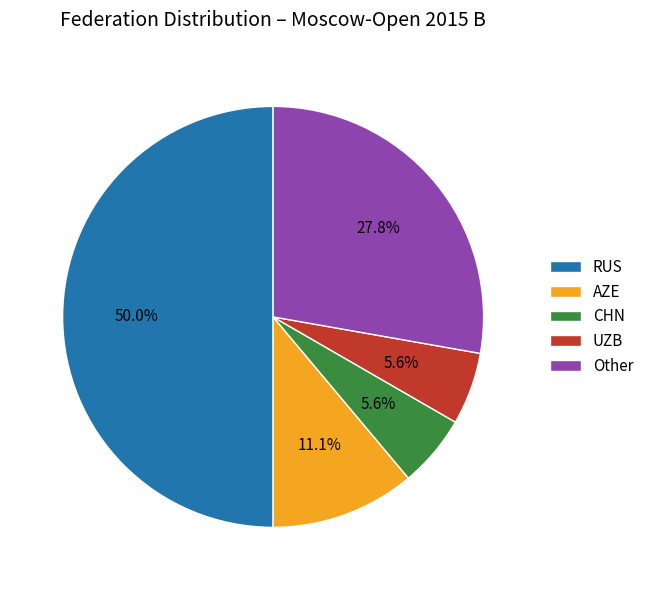

How many slices are in this pie chart?

5